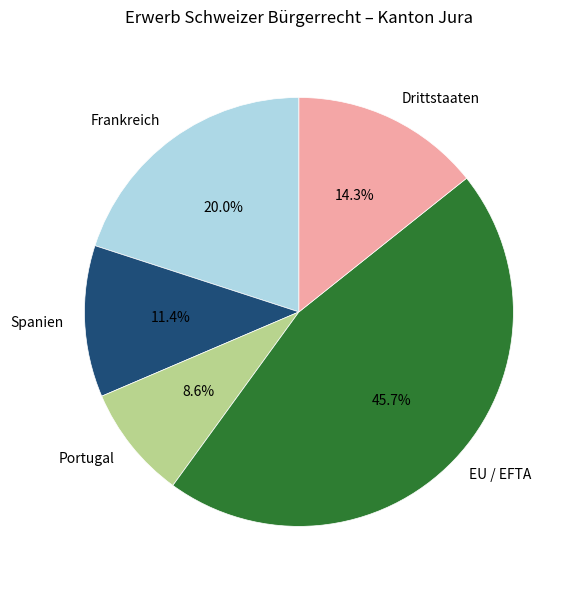

Combined, do Frankreich and EU / EFTA account for over 50%?

Yes